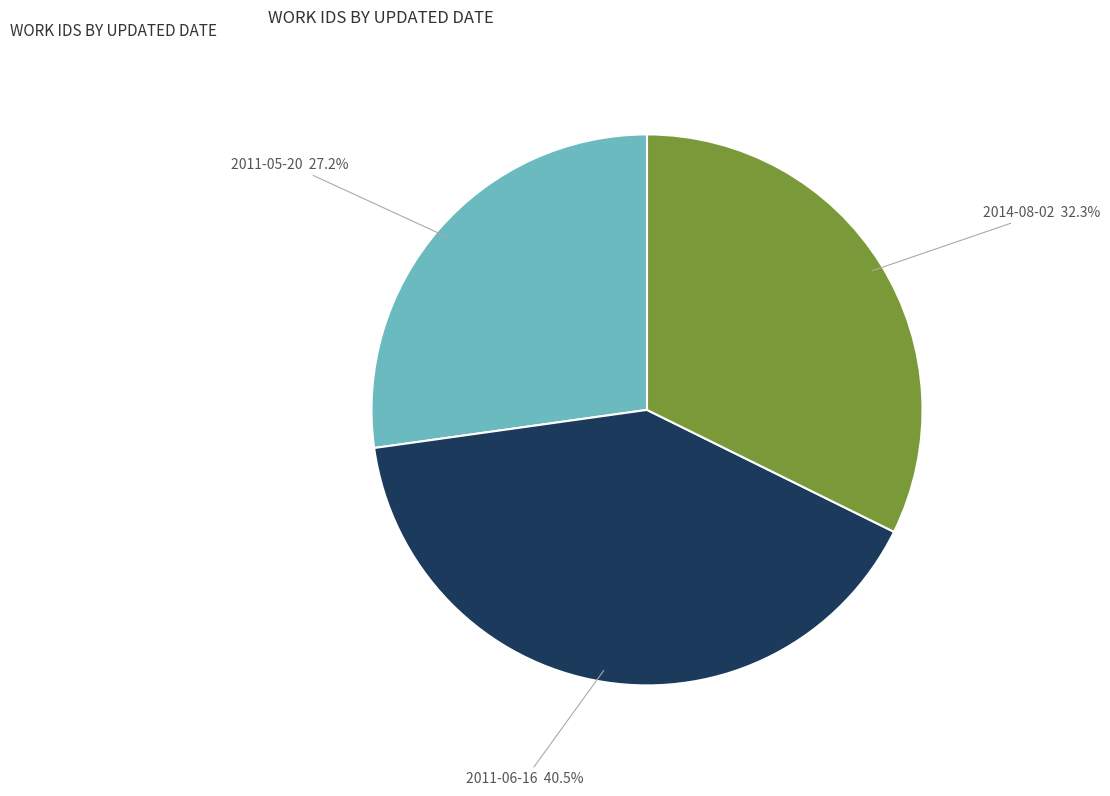

Is there a majority slice in this chart?

No